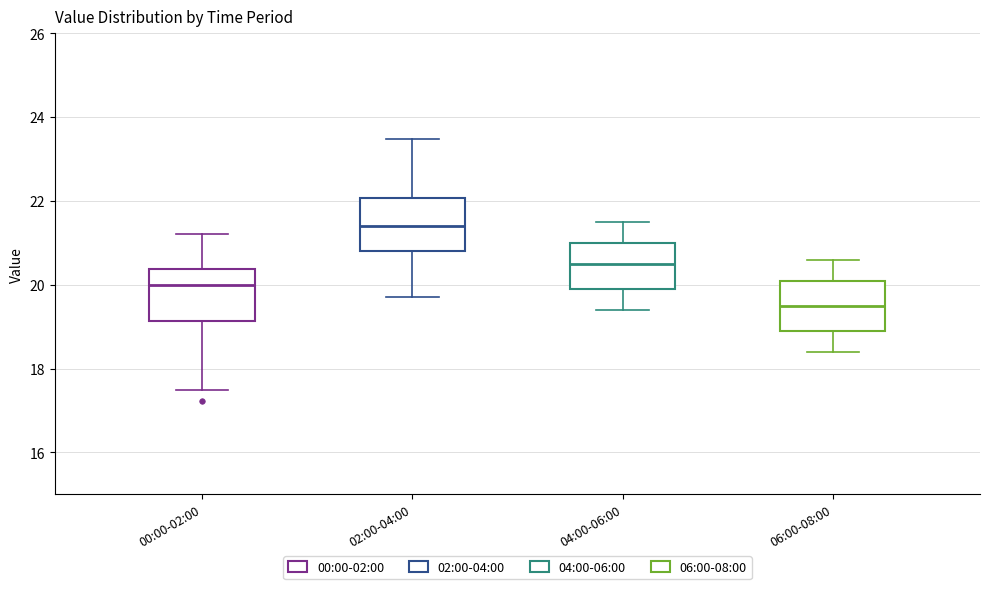

Which box's median line is the lowest?

06:00-08:00